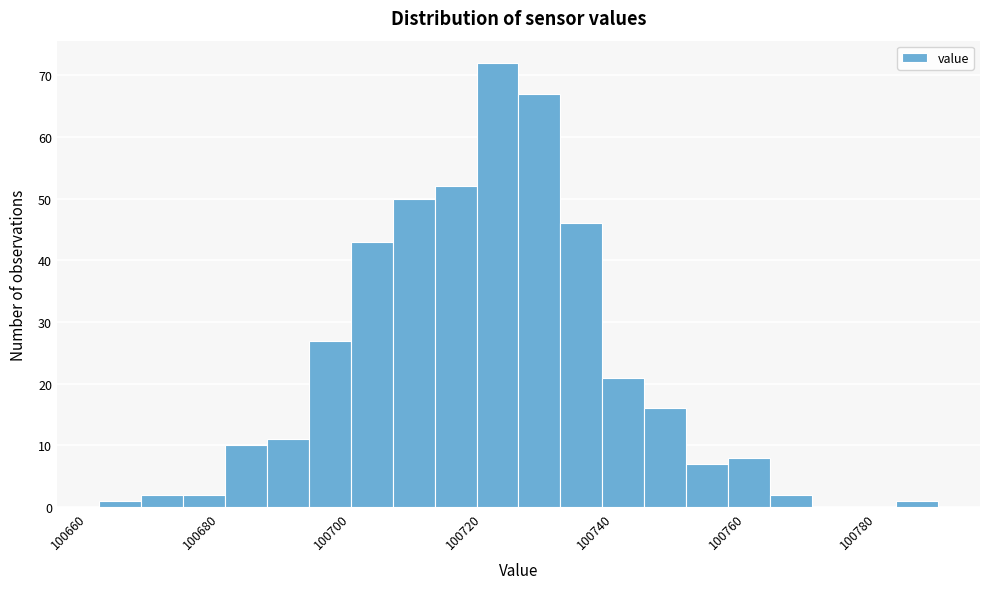

Read against the x-axis, roughly where is the centre of the tallest bar?

100722